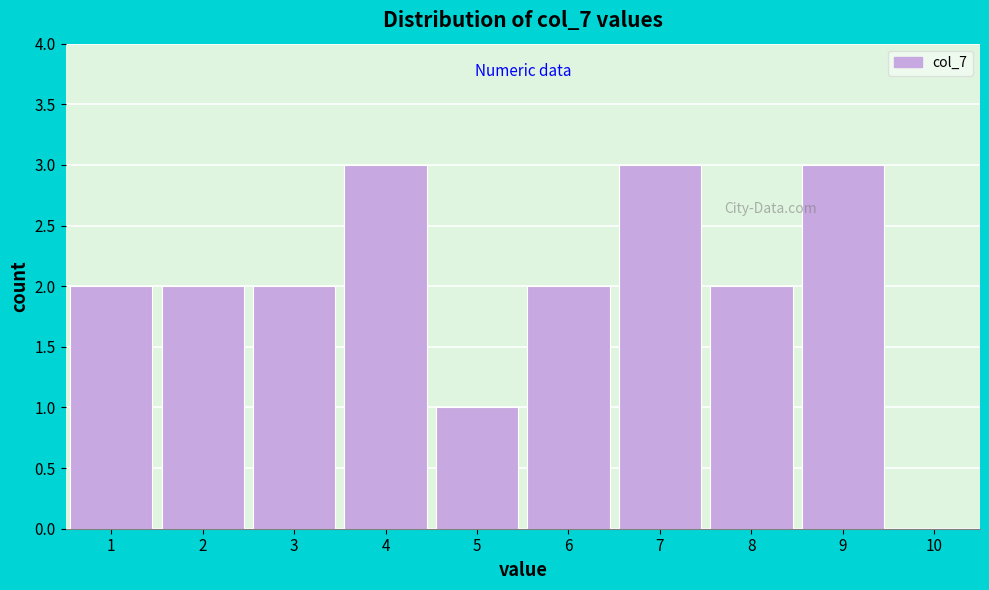

Reading left to right, list every bar in this chart as the range it spans on the x-axis followed by its height. The values are not printed on the chart, so give them approximately, as read against the axis.

0.5 to 1.5: 2
1.5 to 2.5: 2
2.5 to 3.5: 2
3.5 to 4.5: 3
4.5 to 5.5: 1
5.5 to 6.5: 2
6.5 to 7.5: 3
7.5 to 8.5: 2
8.5 to 9.5: 3
9.5 to 10.5: 0